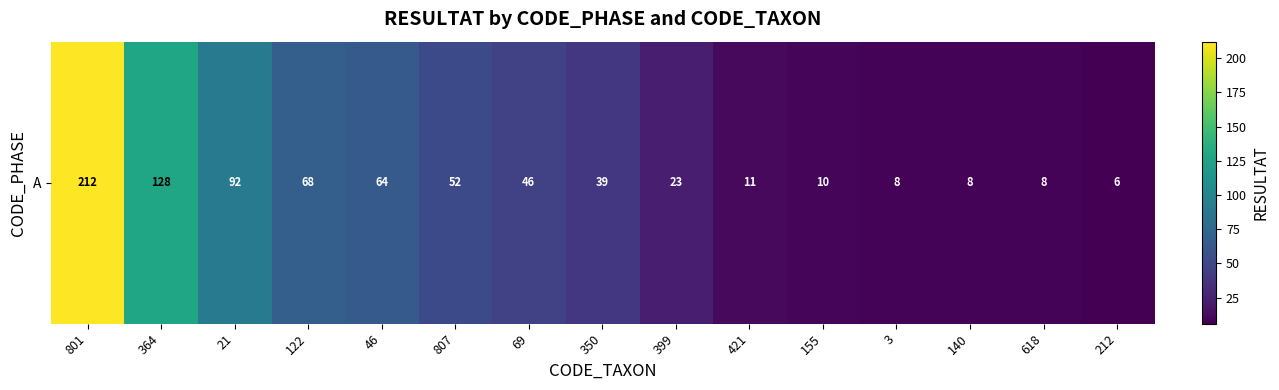

Reading left to right, transcribe all the data shown in this chart.

212	128	92	68	64	52	46	39	23	11	10	8	8	8	6